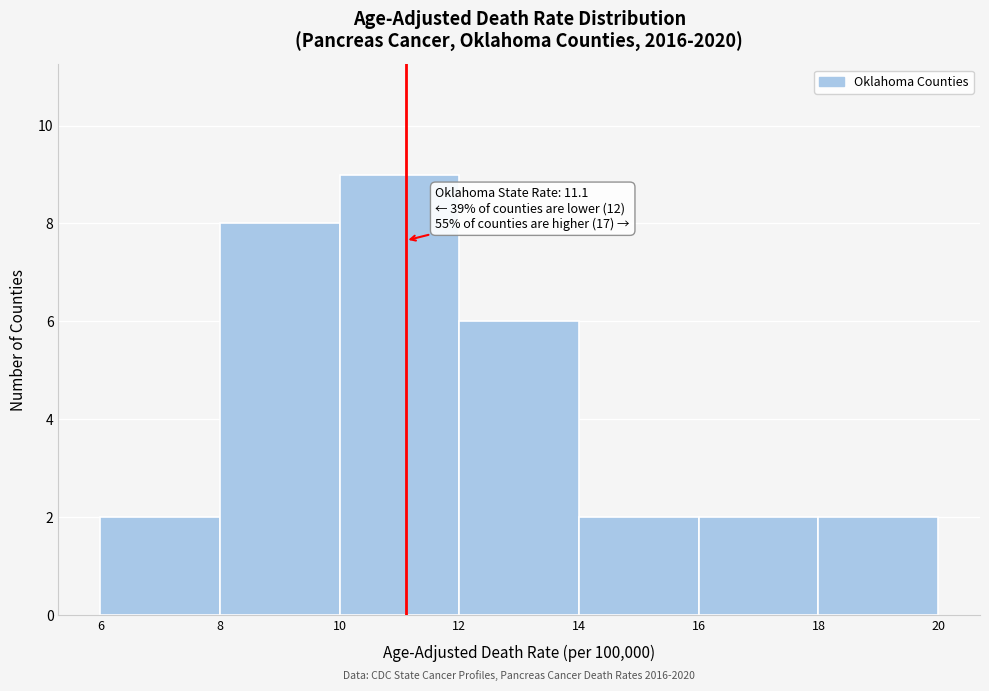

Over which range of the x-axis is the bar tallest?

10 to 12